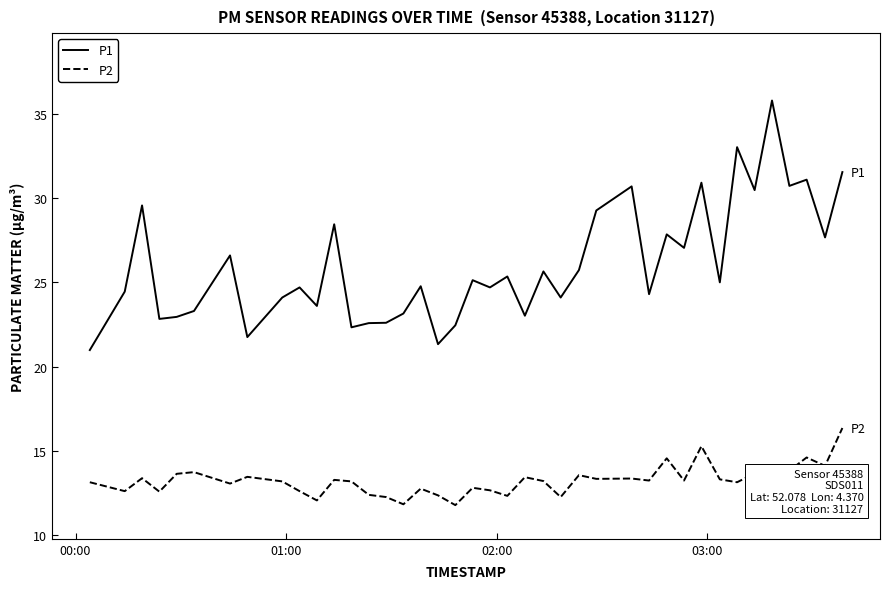

What is the minimum value for P1?

21.0